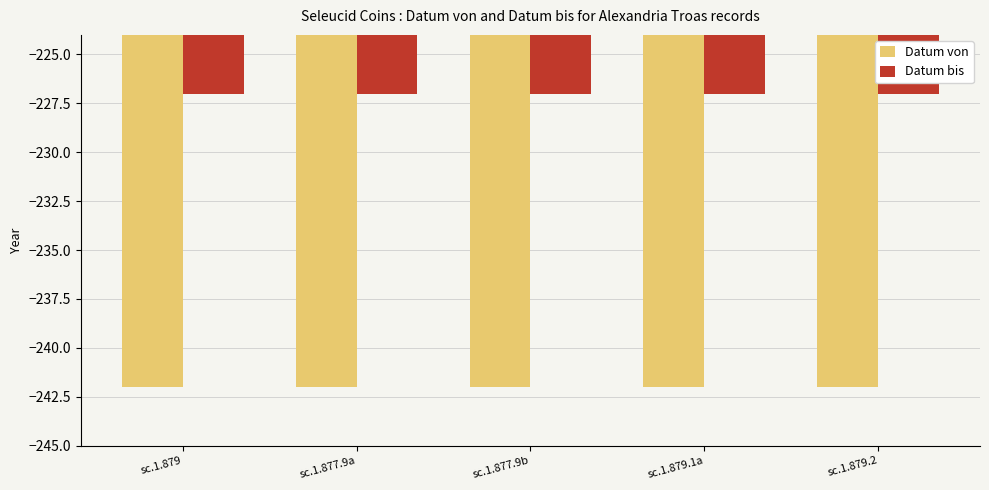

Which series has the largest total across all categories?

Datum bis